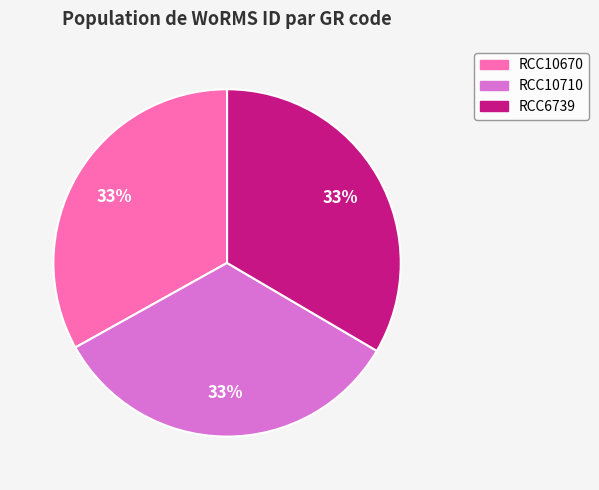

To the nearest percent, what percentage of the pie is RCC10670?

33%